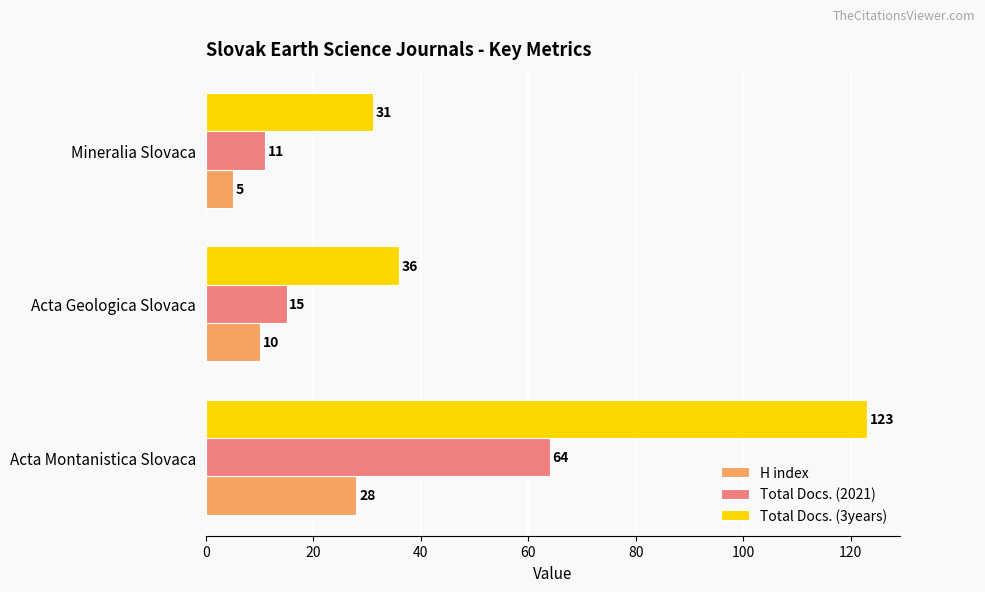

What is the lowest value of the H index series?

5